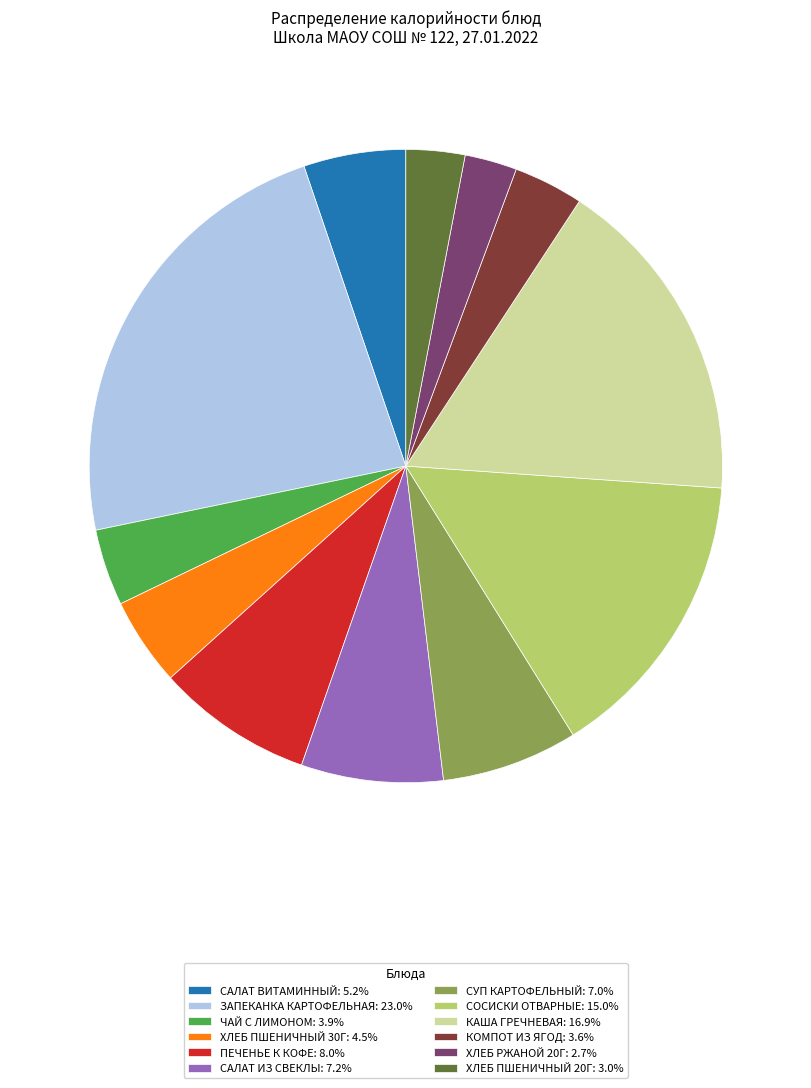

Approximately how many times larger is the value at ХЛЕБ ПШЕНИЧНЫЙ 30Г: 4.5% compared to СУП КАРТОФЕЛЬНЫЙ: 7.0%?

0.6